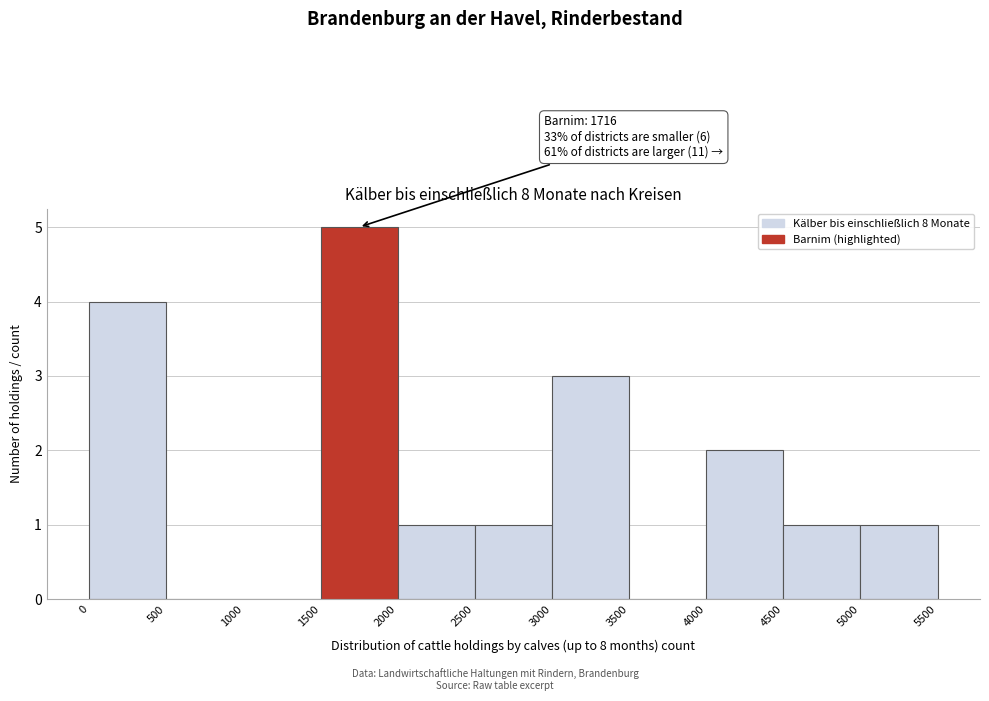

Over which range of the x-axis is the bar tallest?

1500 to 2000